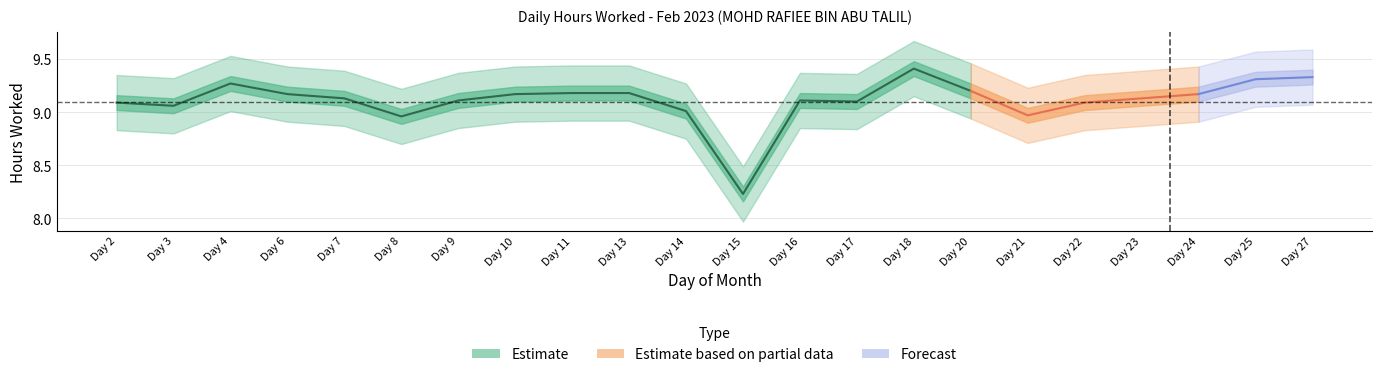

The value of Low (hours worked) at 7 is 9.1. True or false?

True